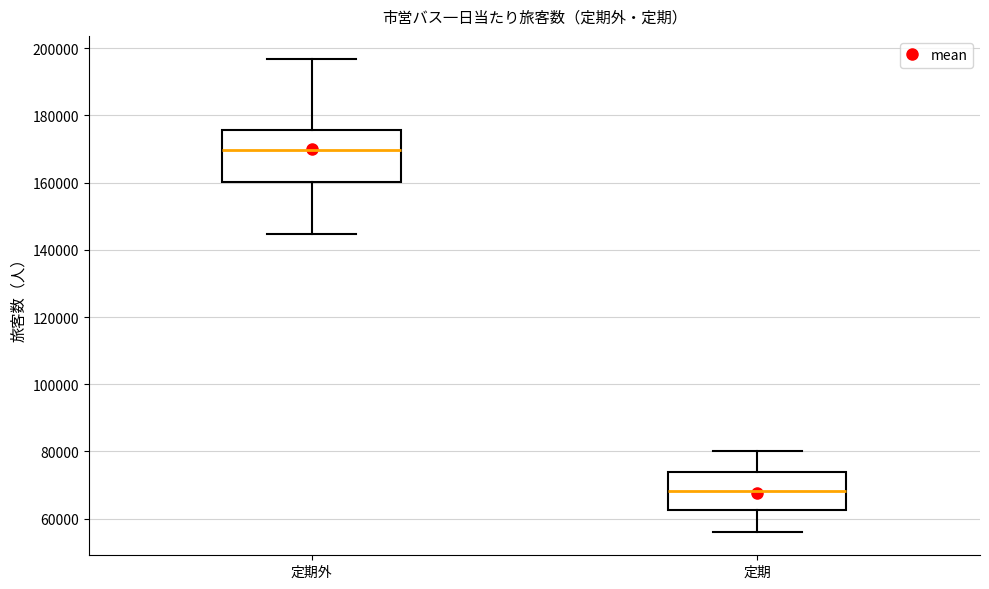

Reading left to right, transcribe this box plot: for each box, give where its median line is, the range the box spans, and where its two whiskers end, as read against the y-axis. The values are not printed on the chart, so give them approximately, as read against the axis.

定期外: median 170000, box 160000 to 176000, whiskers 144000 to 196000
定期: median 68000, box 62000 to 74000, whiskers 56000 to 80000